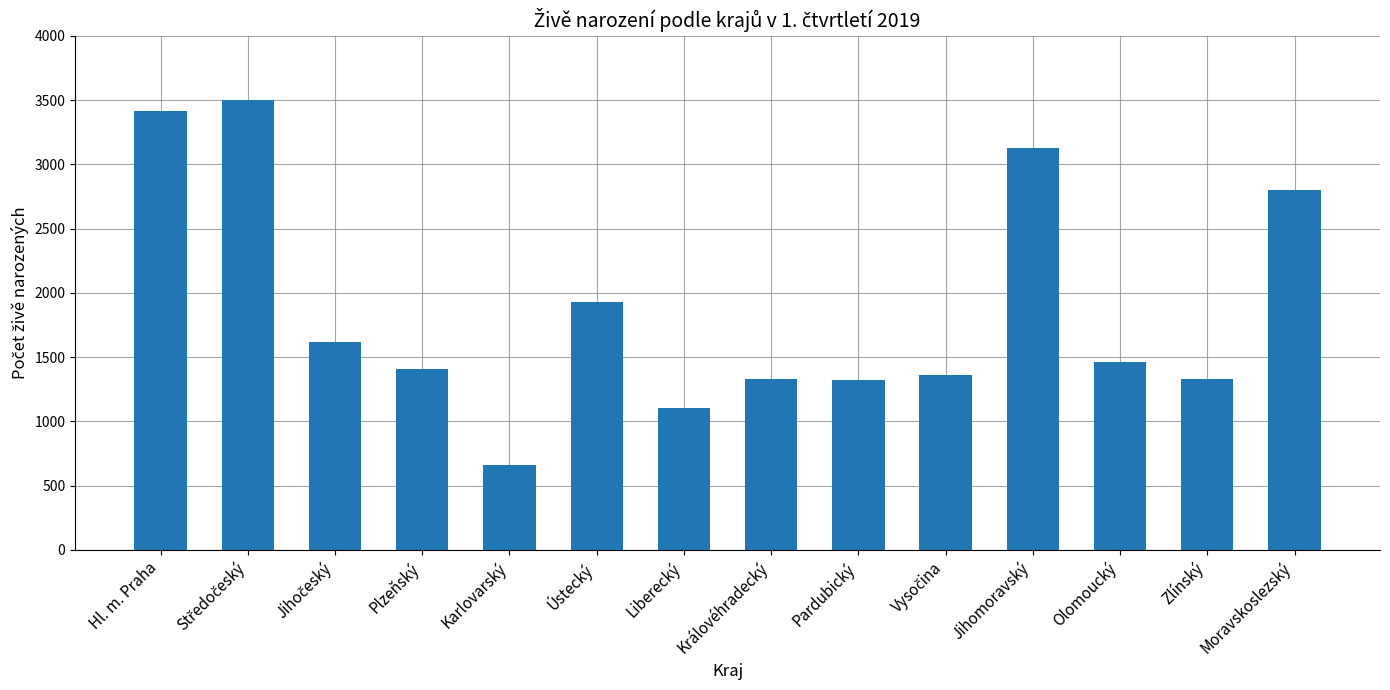

What is the ratio of the value at Jihomoravský to the value at Pardubický?

2.4